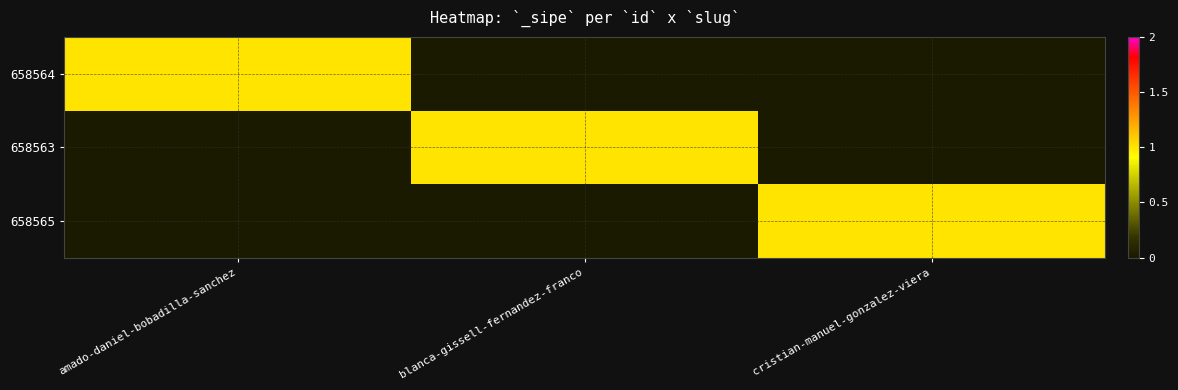

At how many categories does at least one series exceed 0?

3